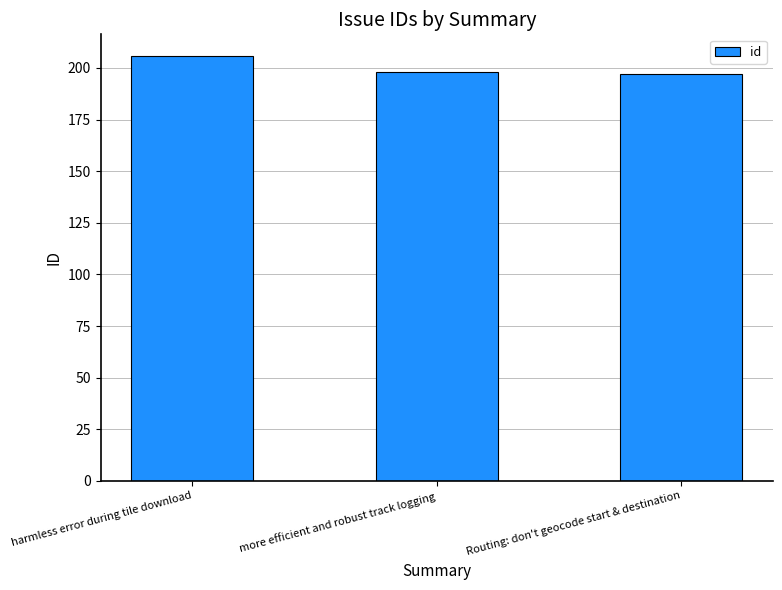

What is the average value?

200